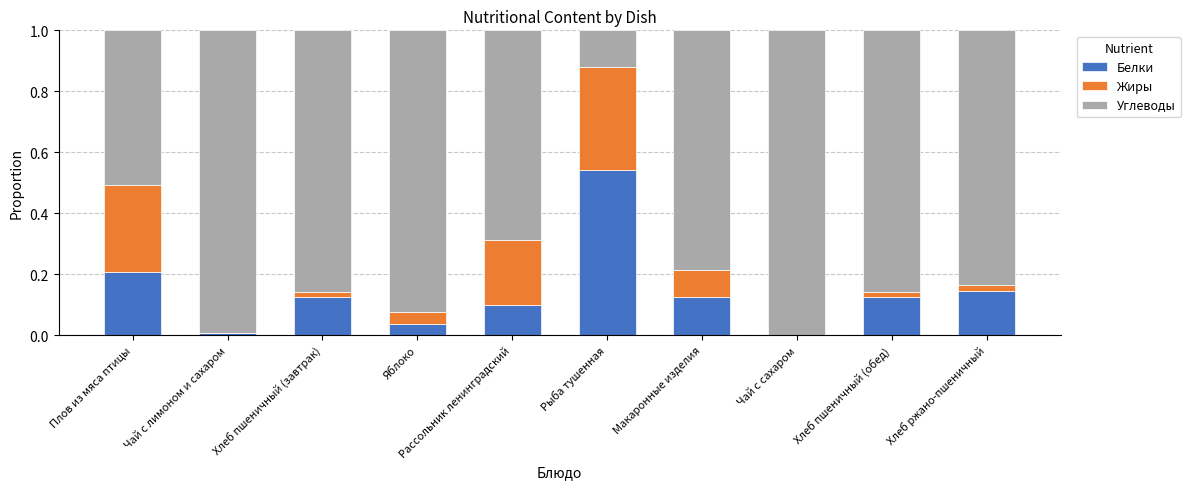

What are all the series names shown in the legend?

Белки, Жиры, Углеводы